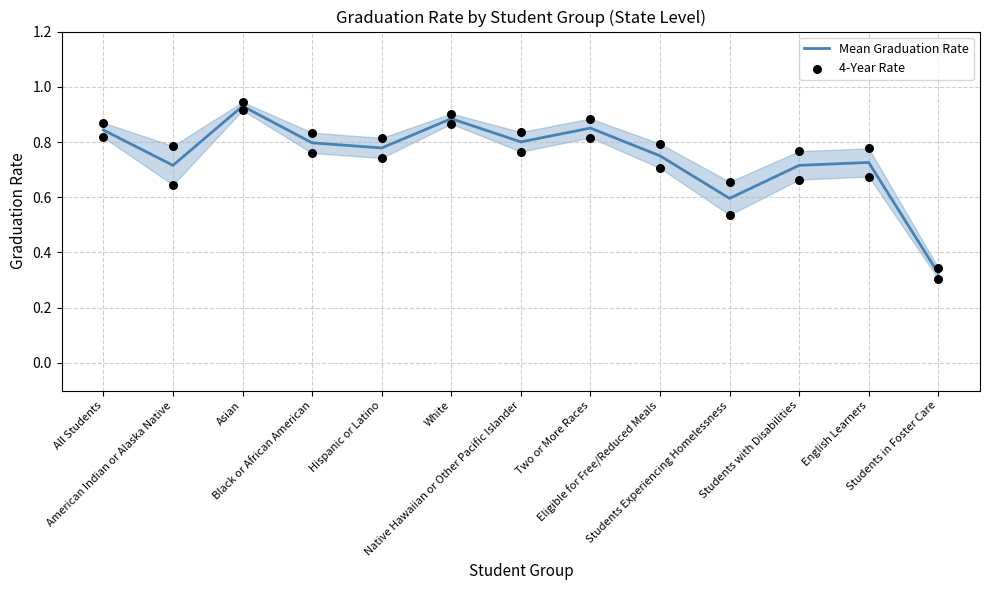

Which series has the widest spread of Y values?

4-Year Rate